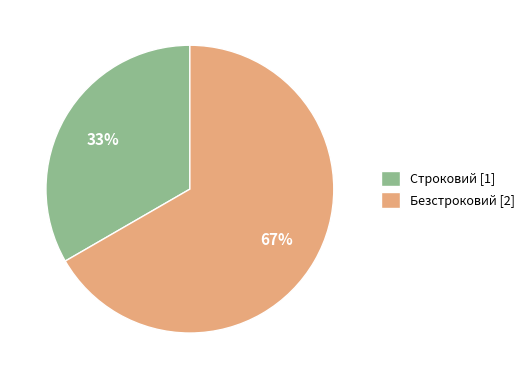

What percentage is the Строковий slice, to the nearest percent?

33%